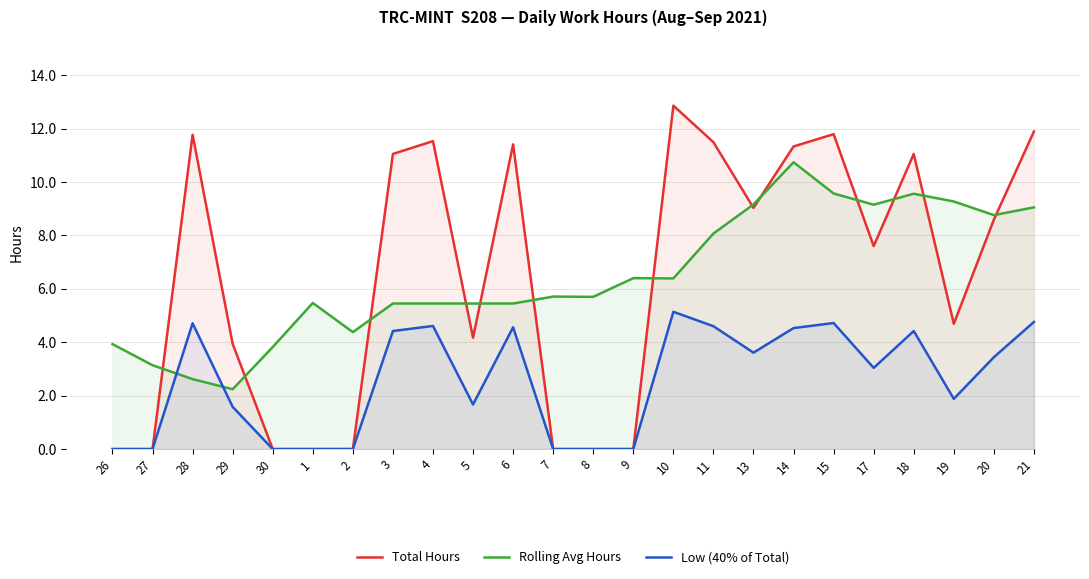

True or false: Rolling Avg Hours has more than 2 interior local peaks.

True